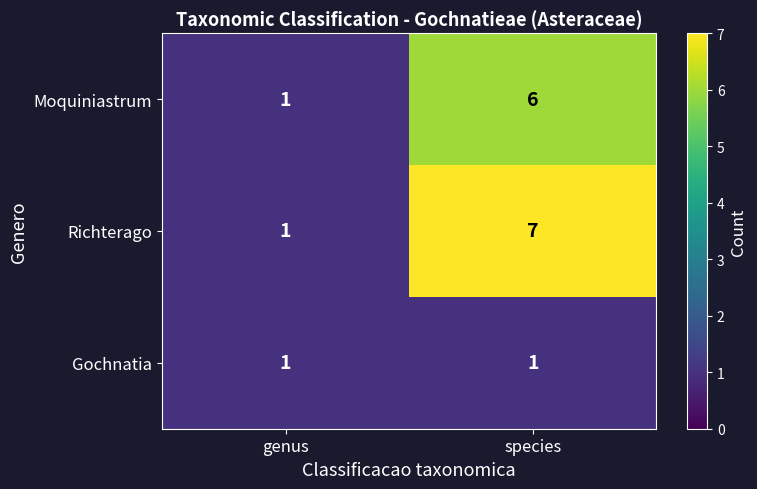

What is the difference between the highest and lowest values at species?

6